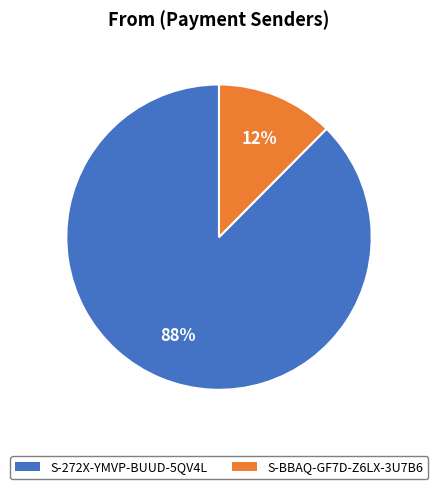

Between S-BBAQ-GF7D-Z6LX-3U7B6 and S-272X-YMVP-BUUD-5QV4L, which is larger?

S-272X-YMVP-BUUD-5QV4L